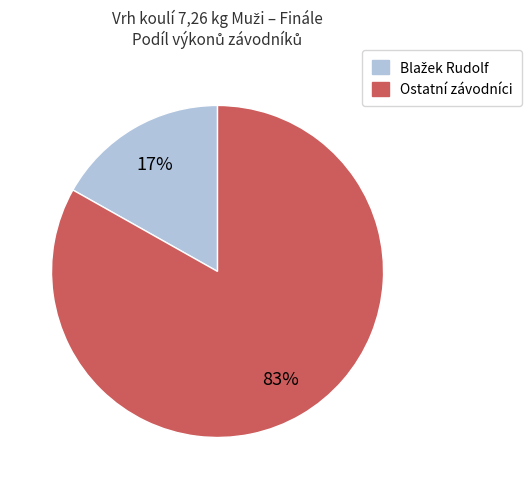

Does any single category account for the majority?

Yes